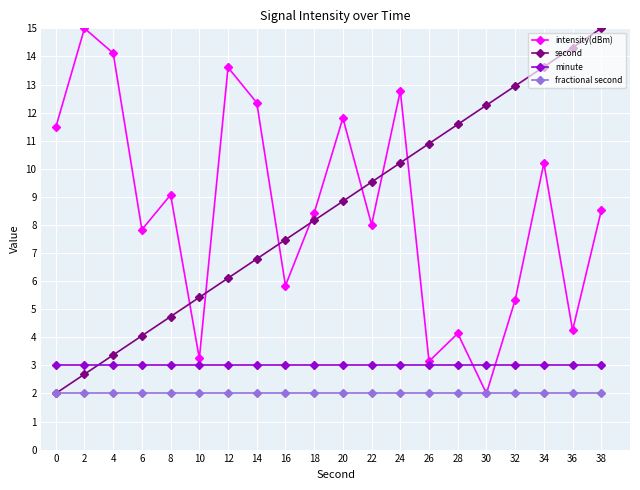

The minute series shows 4.6 at 34. True or false?

False